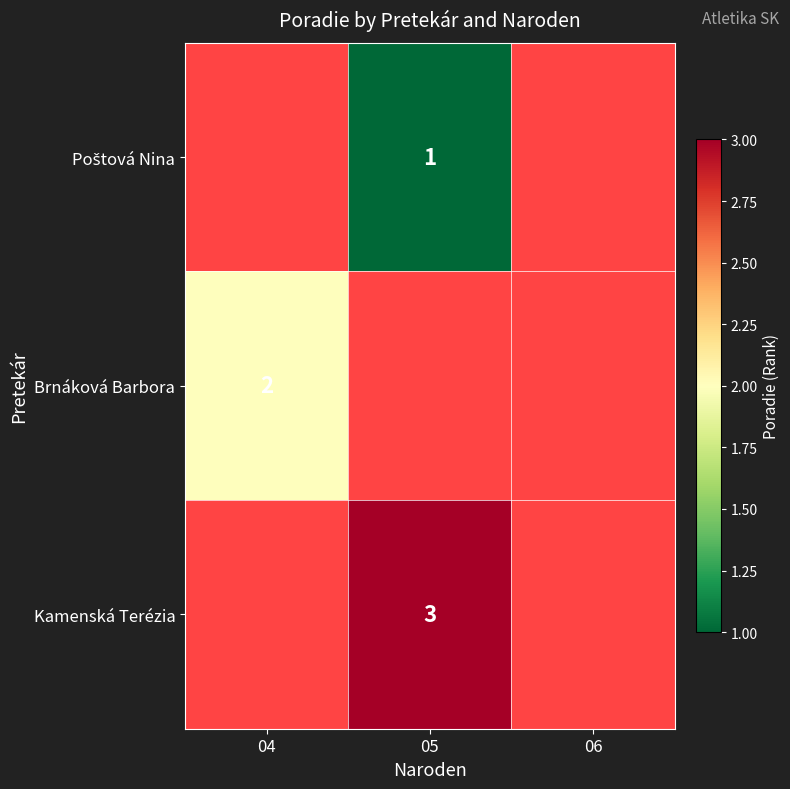

True or false: Kamenská Terézia has a value of 5 at 05.

False